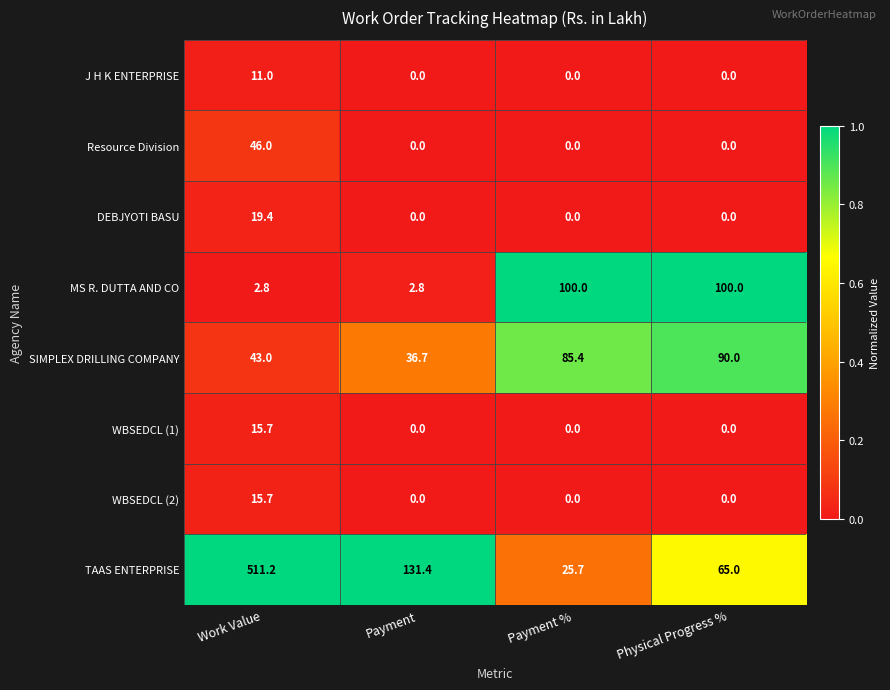

What is the difference between the maximum and minimum values in the Resource Division series?

46.0